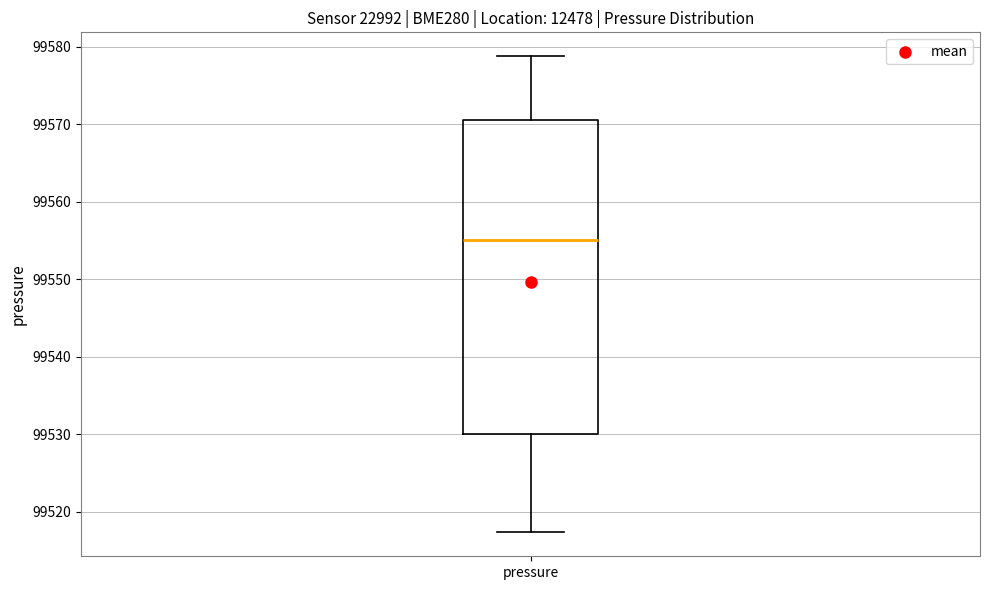

Transcribe this box plot: give where the median line is, the range the box spans, and where the two whiskers end, as read against the y-axis. The values are not printed on the chart, so give them approximately, as read against the axis.

median 99555, box 99530 to 99571, whiskers 99517 to 99579